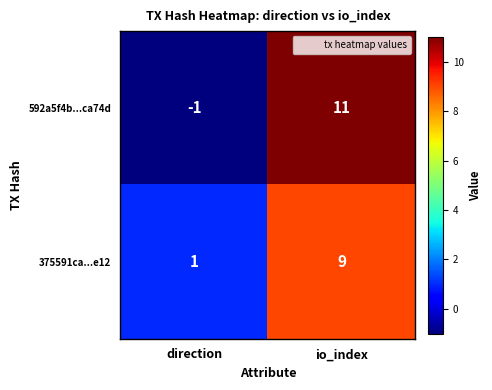

Reading right to left, transcribe all the data shown in this chart.

592a5f4b...ca74d: 11	-1
375591ca...e12: 9	1